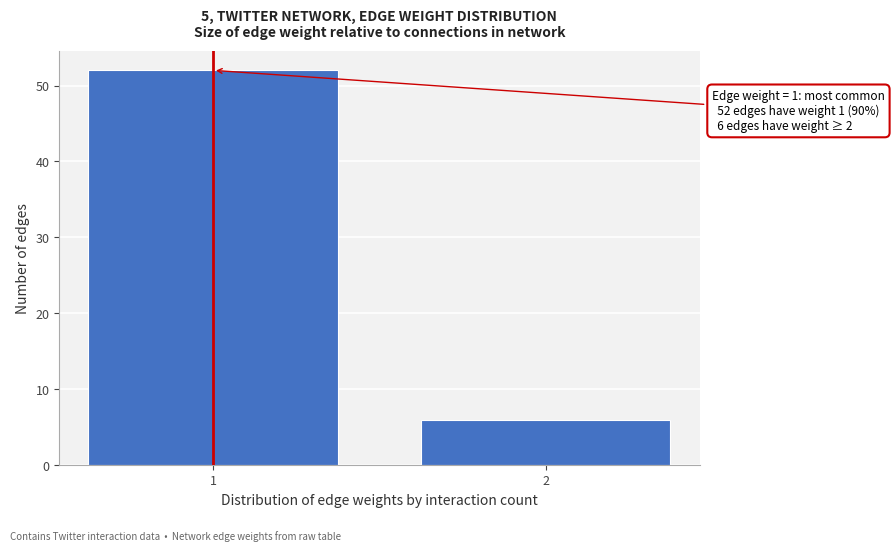

Reading right to left, what are all the values shown in this chart?

6	52